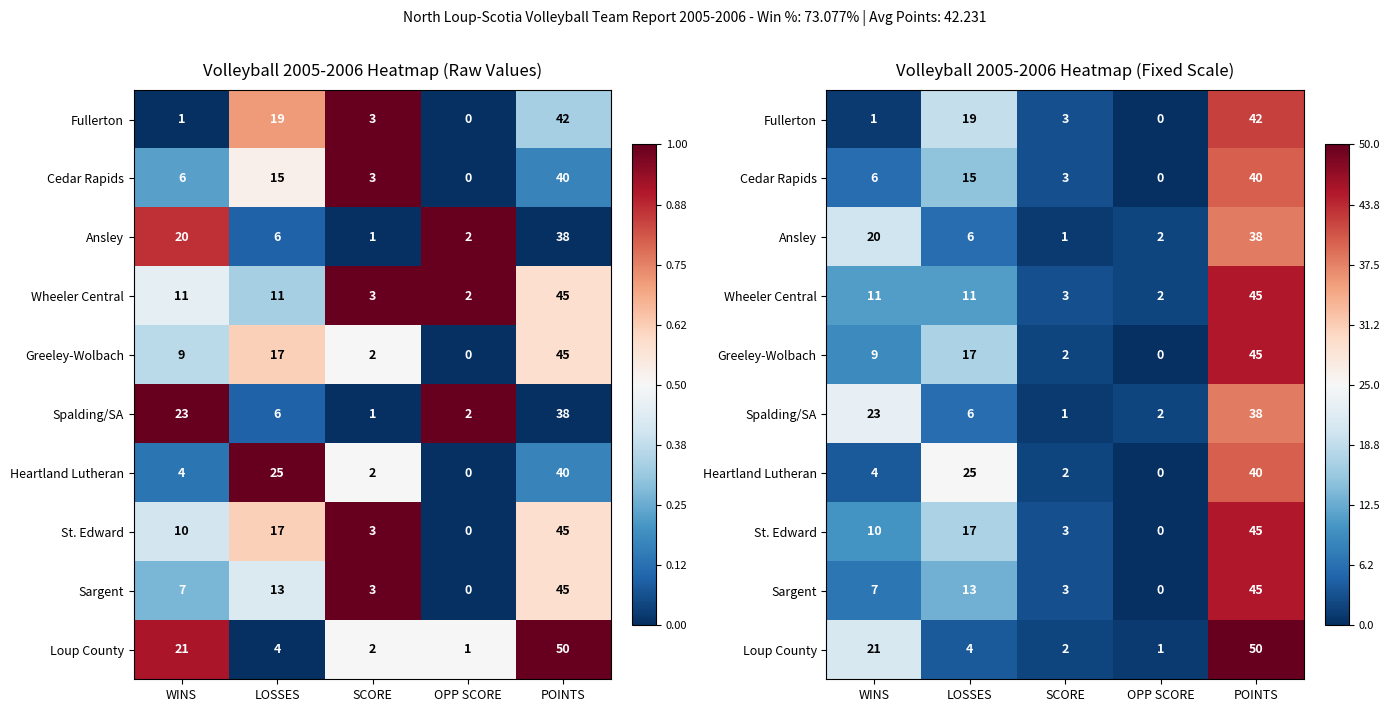

Count the number of categories in the chart.

5